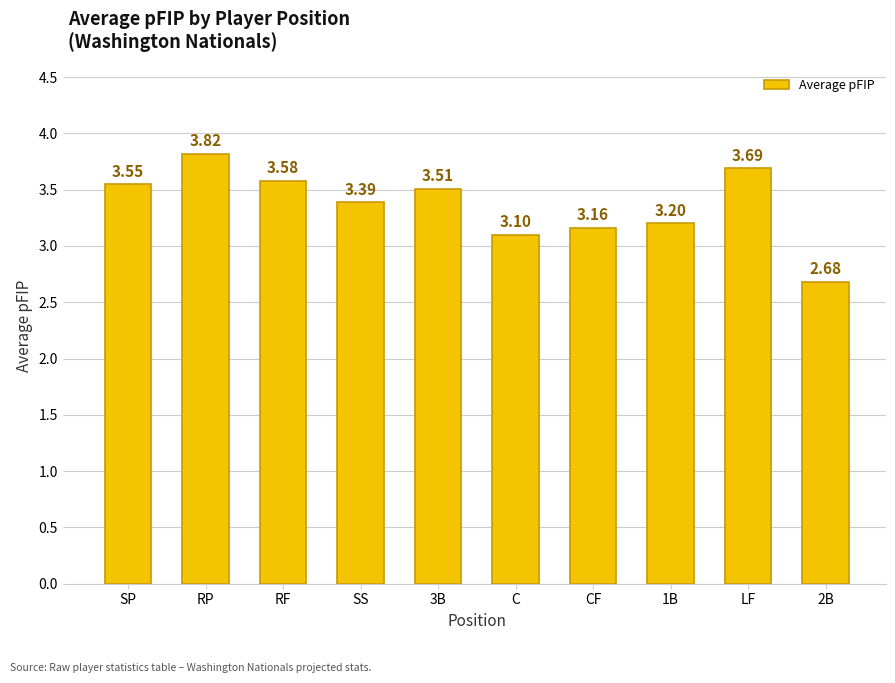

What position from the left is C?

6